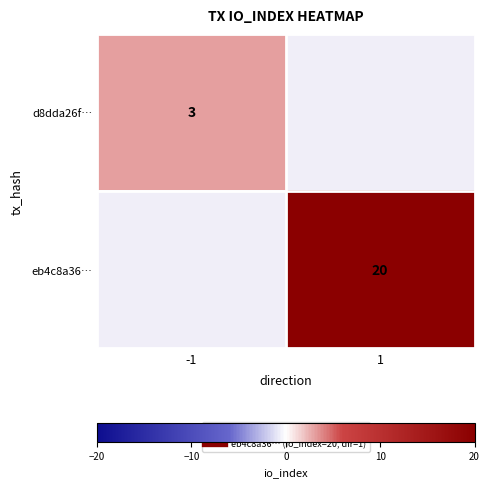

What is the approximate value of eb4c8a36… at 1?

20.0